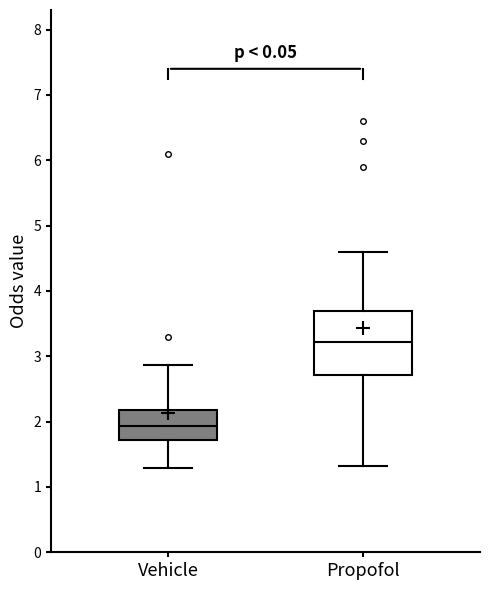

Reading left to right, transcribe this box plot: for each box, give where its median line is, the range the box spans, and where its two whiskers end, as read against the y-axis. The values are not printed on the chart, so give them approximately, as read against the axis.

Vehicle: median 1.9, box 1.7 to 2.2, whiskers 1.3 to 2.9
Propofol: median 3.2, box 2.7 to 3.7, whiskers 1.3 to 4.6